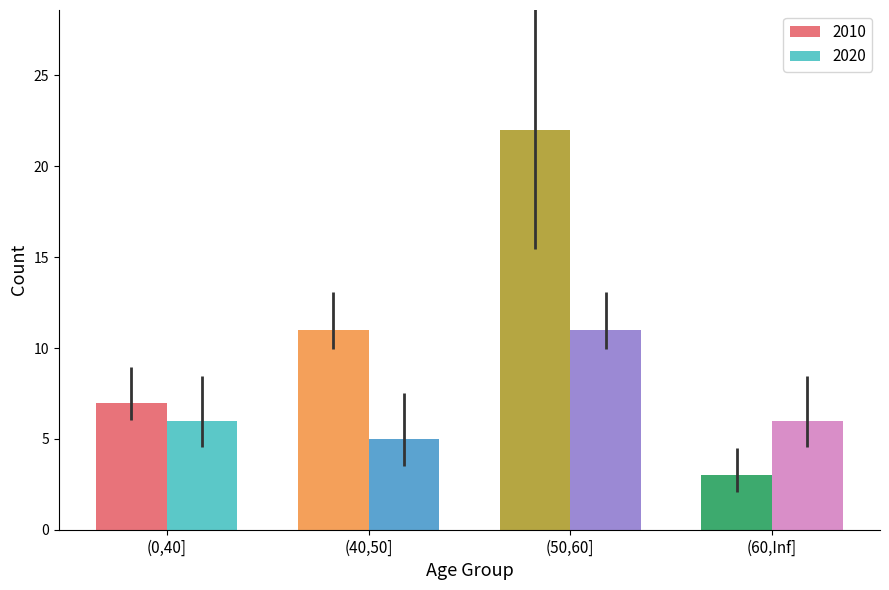

What are all the series names shown in the legend?

2010, 2020